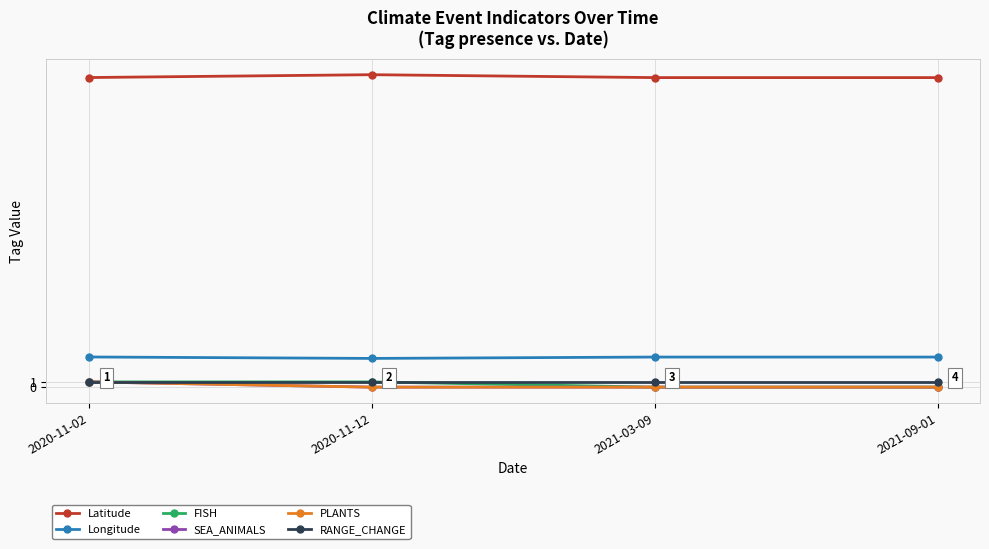

What position from the left is 2021-09-01?

4